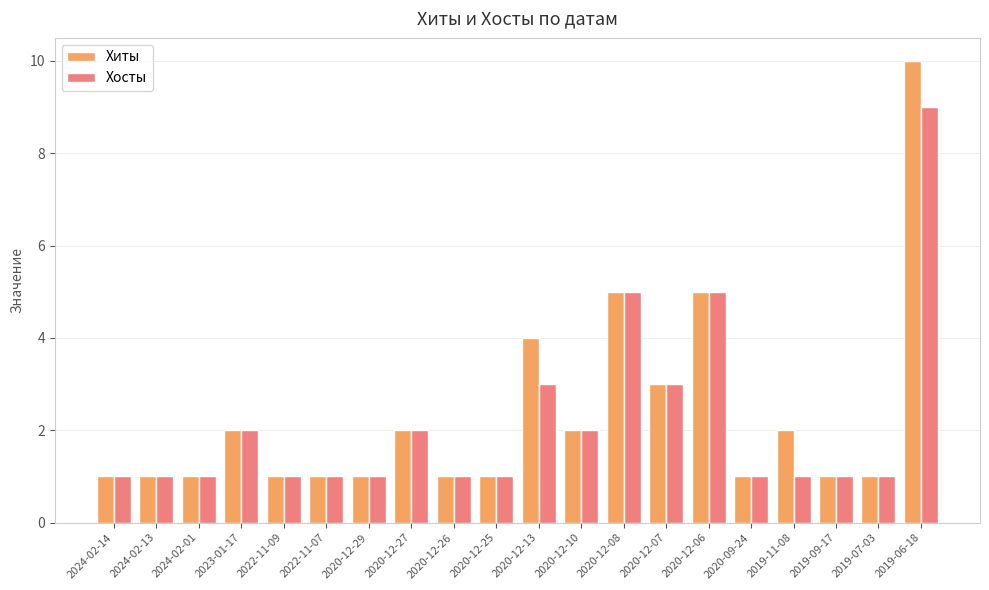

Reading right to left, list all the values displayed in this chart.

Хиты: 10	1	1	2	1	5	3	5	2	4	1	1	2	1	1	1	2	1	1	1
Хосты: 9	1	1	1	1	5	3	5	2	3	1	1	2	1	1	1	2	1	1	1